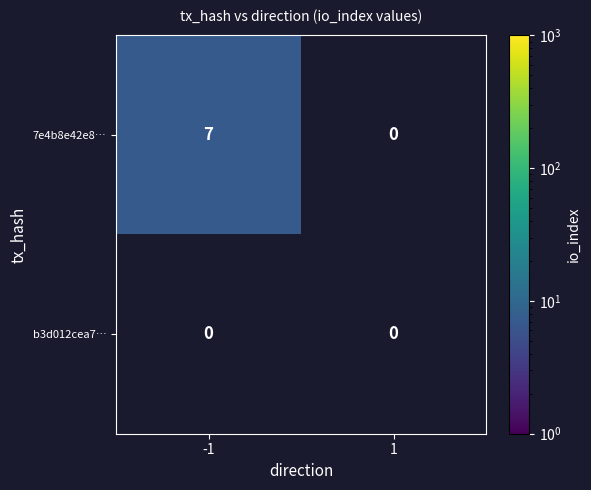

Reading left to right, extract all data points from this chart.

7e4b8e42e8…: -1=7	1=0
b3d012cea7…: -1=0	1=0